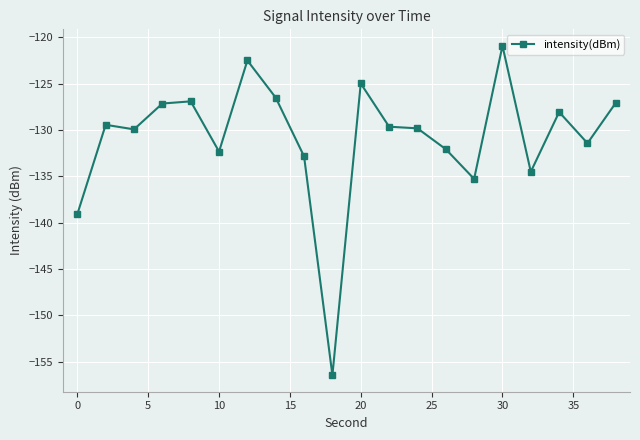

What is the maximum value shown in the chart?

-120.9